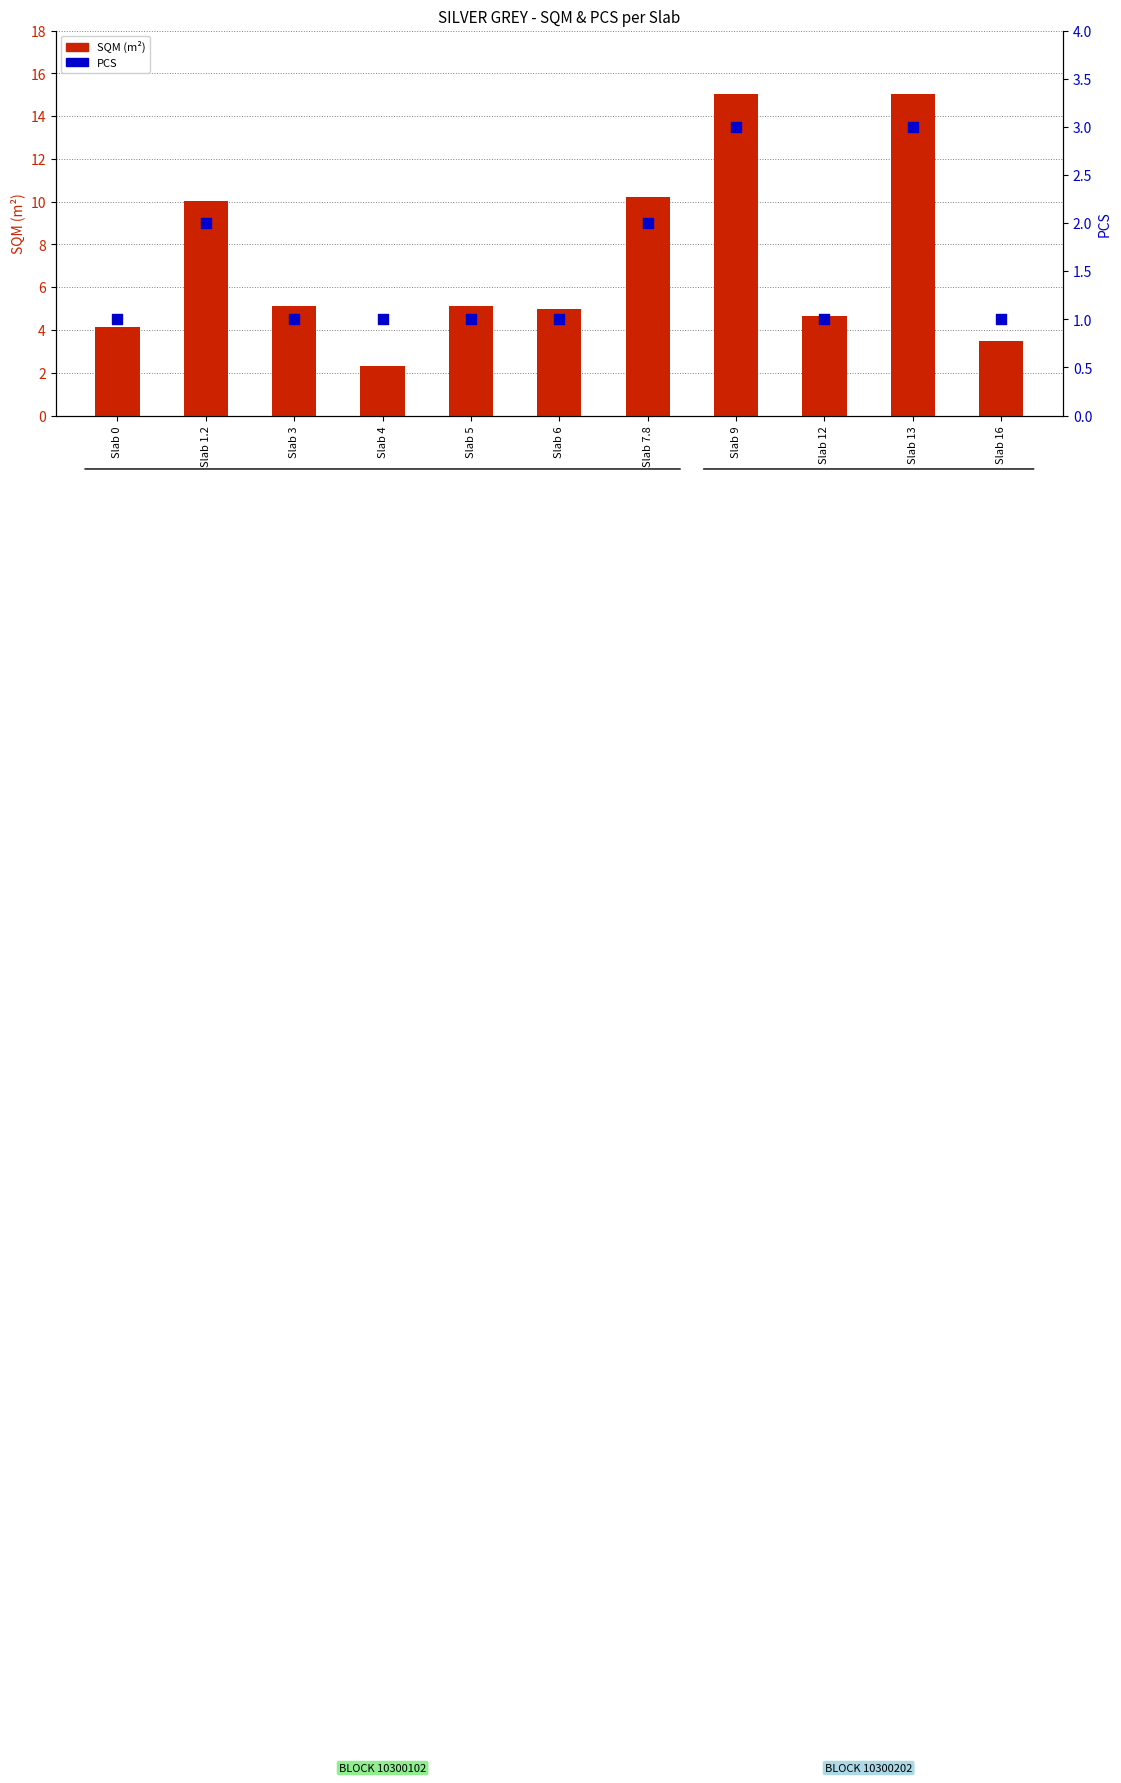

At how many categories does at least one series exceed 3?

10